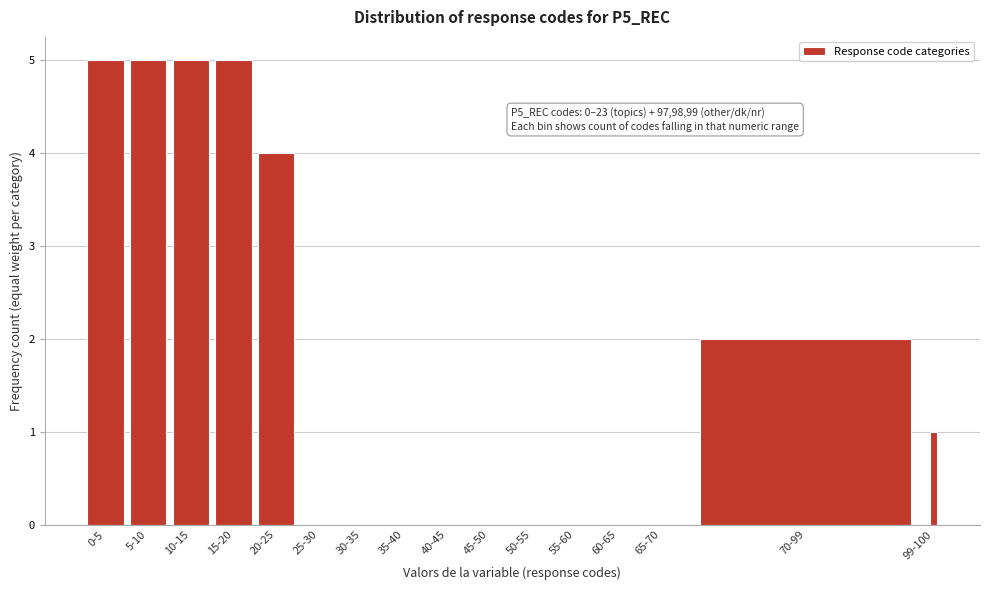

Reading left to right, list all the values displayed in this chart.

0-5=5	5-10=5	10-15=5	15-20=5	20-25=4	25-30=0	30-35=0	35-40=0	40-45=0	45-50=0	50-55=0	55-60=0	60-65=0	65-70=0	70-99=2	99-100=1